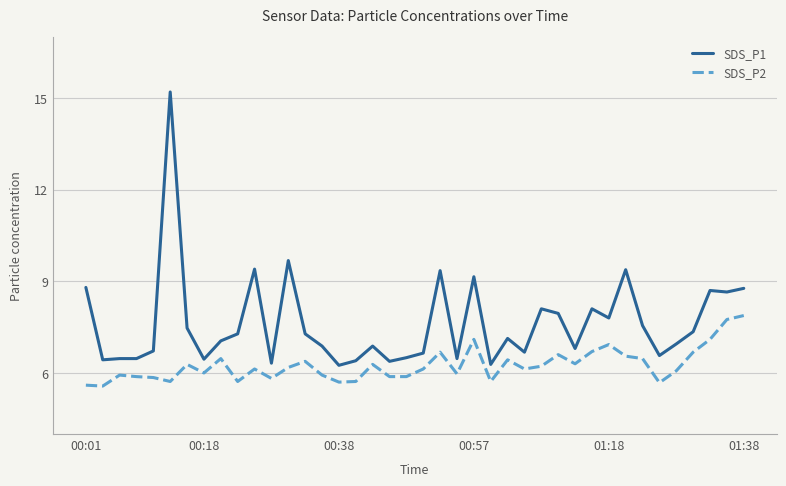

Which series has the largest range (max minus min)?

SDS_P1